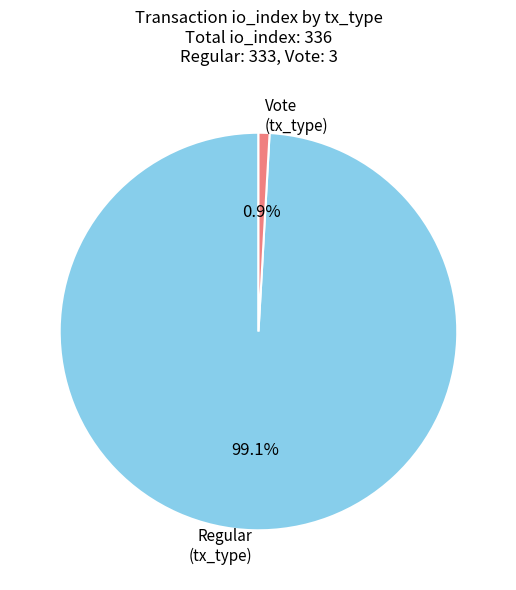

Does Vote represent more than half of the total?

No